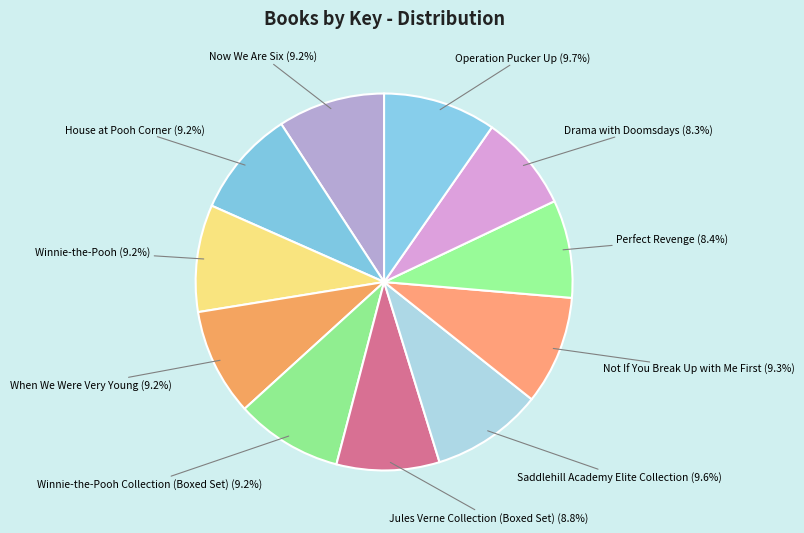

Rank the categories by value from highest to lowest.

Operation Pucker Up, Saddlehill Academy Elite Collection, Not If You Break Up with Me First, Winnie-the-Pooh Collection (Boxed Set), Now We Are Six, When We Were Very Young, House at Pooh Corner, Winnie-the-Pooh, Jules Verne Collection (Boxed Set), Perfect Revenge, Drama with Doomsdays